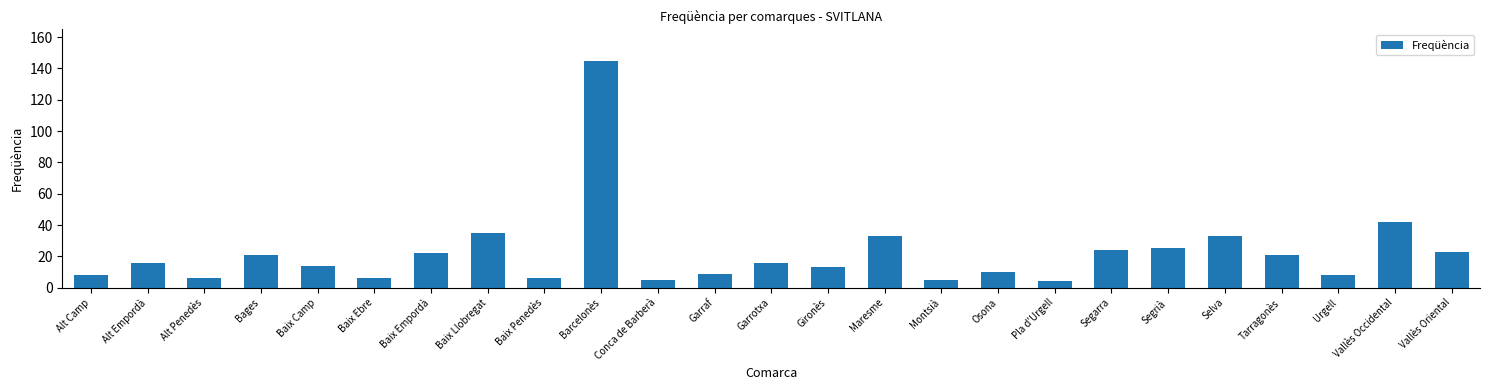

What is the difference between the values at Gironès and Barcelonès?

132